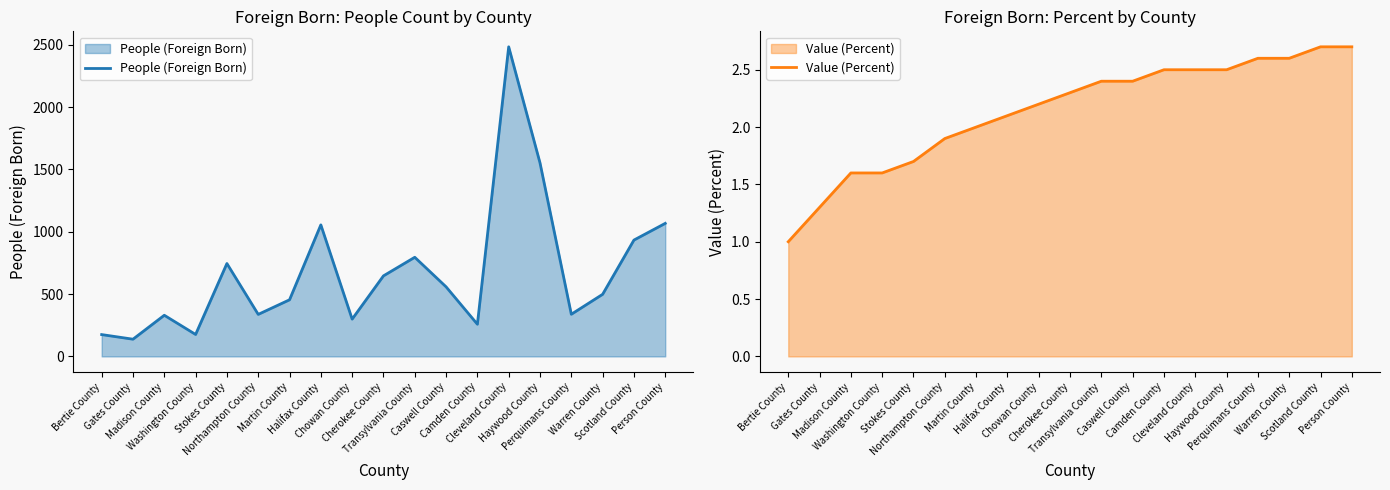

What is the sum of all Value (Percent) values?

40.6